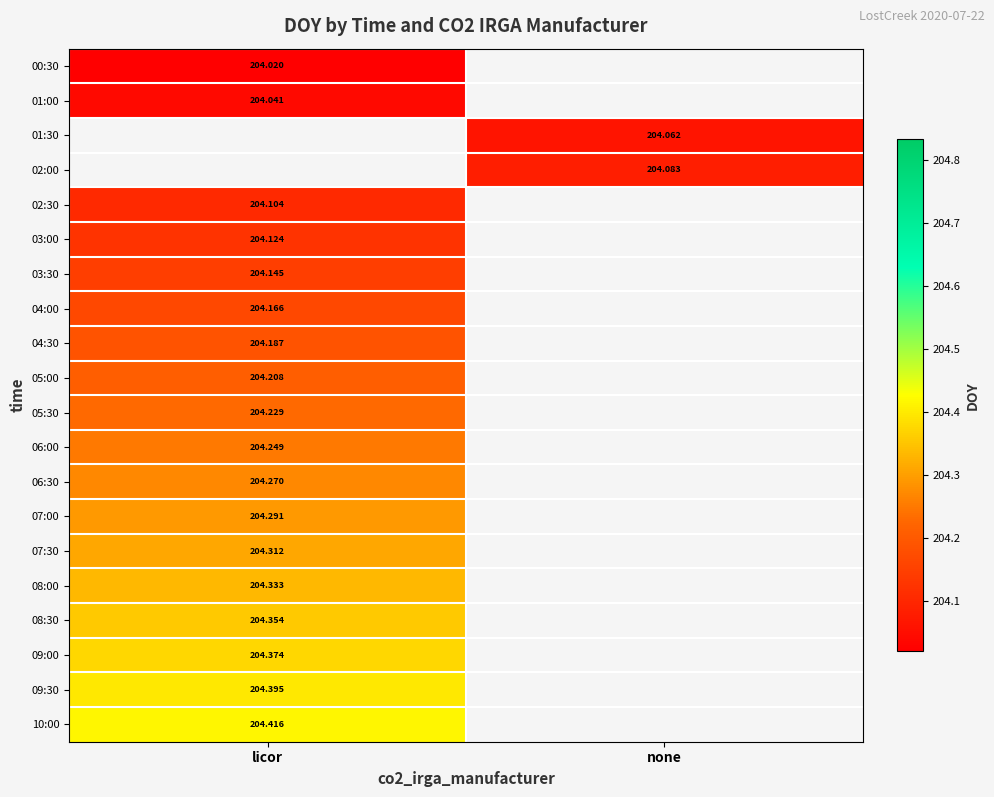

What is the greatest value displayed?

204.4